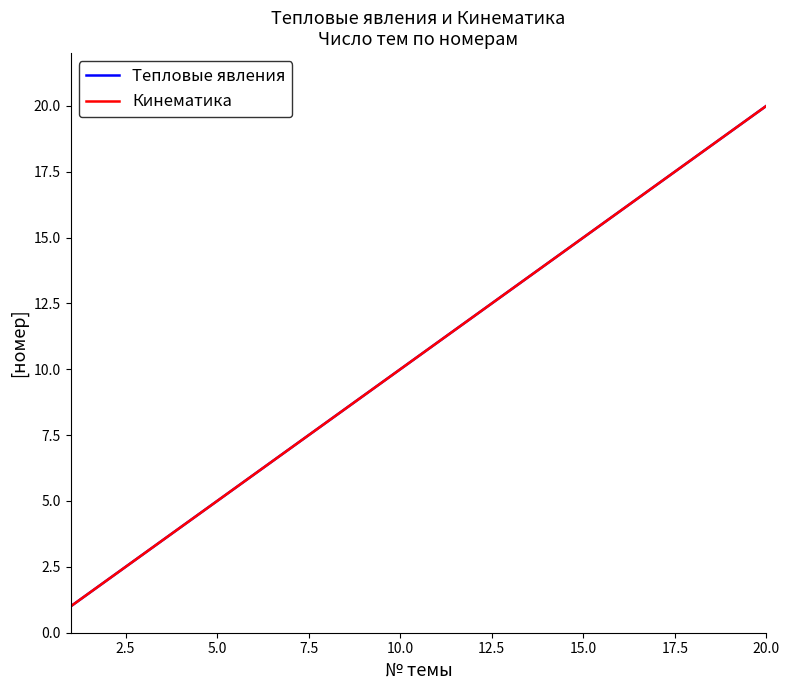

Is this an area chart (filled region under the line)?

No